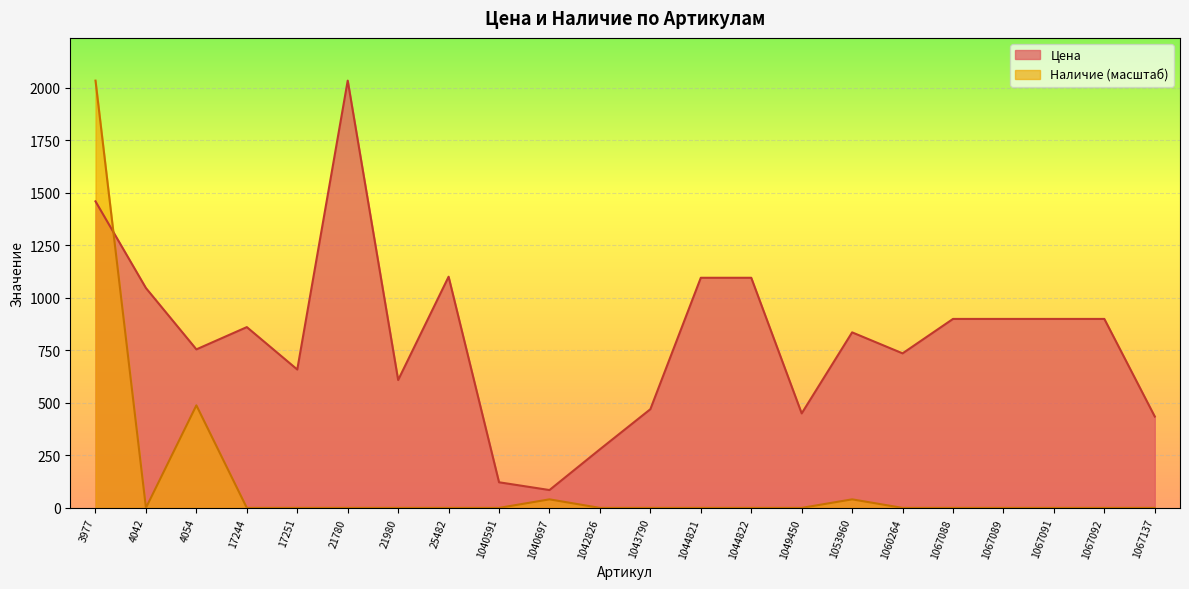

Count the number of data series in this chart.

2